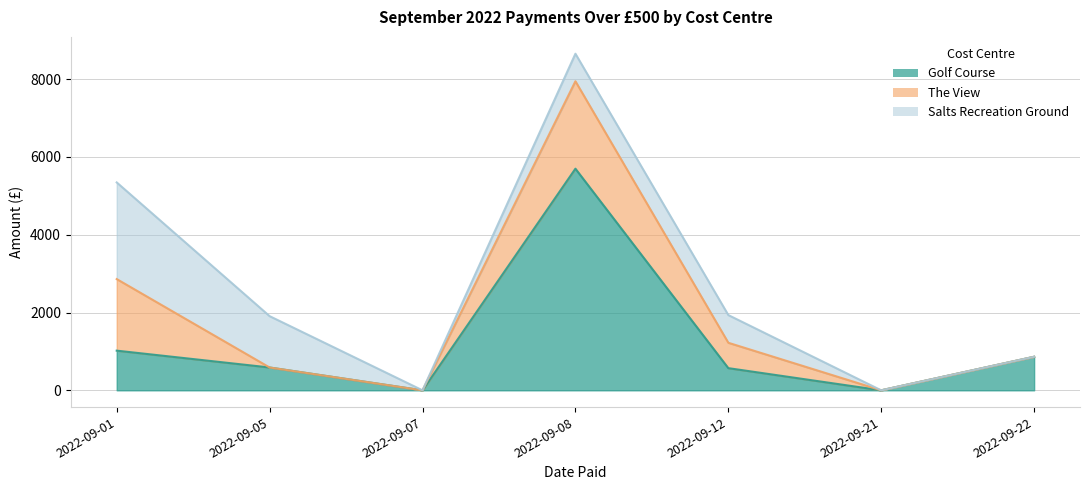

Reading left to right, what are all the values shown in this chart?

Golf Course: 2022-09-01=1020.0	2022-09-05=587.1	2022-09-07=0.0	2022-09-08=5698.4	2022-09-12=570.1	2022-09-21=0.0	2022-09-22=862.9
The View: 2022-09-01=1840.3	2022-09-05=0.0	2022-09-07=0.0	2022-09-08=2248.2	2022-09-12=652.4	2022-09-21=0.0	2022-09-22=0.0
Salts Recreation Ground: 2022-09-01=2485.3	2022-09-05=1320.0	2022-09-07=0.0	2022-09-08=708.0	2022-09-12=712.2	2022-09-21=0.0	2022-09-22=0.0